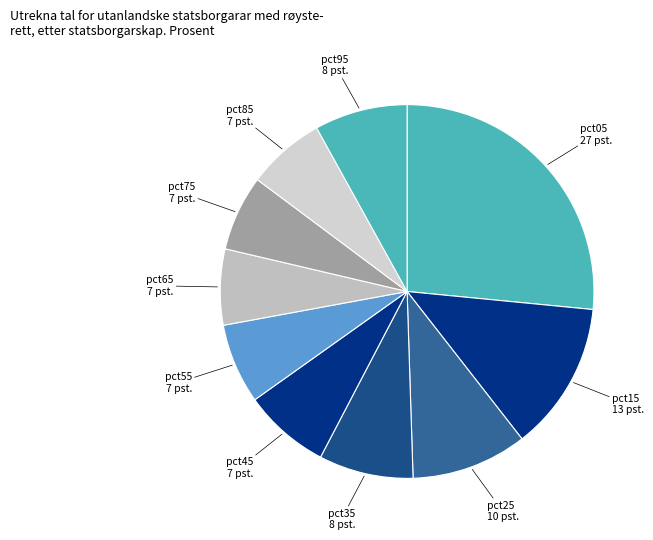

Which category has the biggest portion of the pie?

pct05